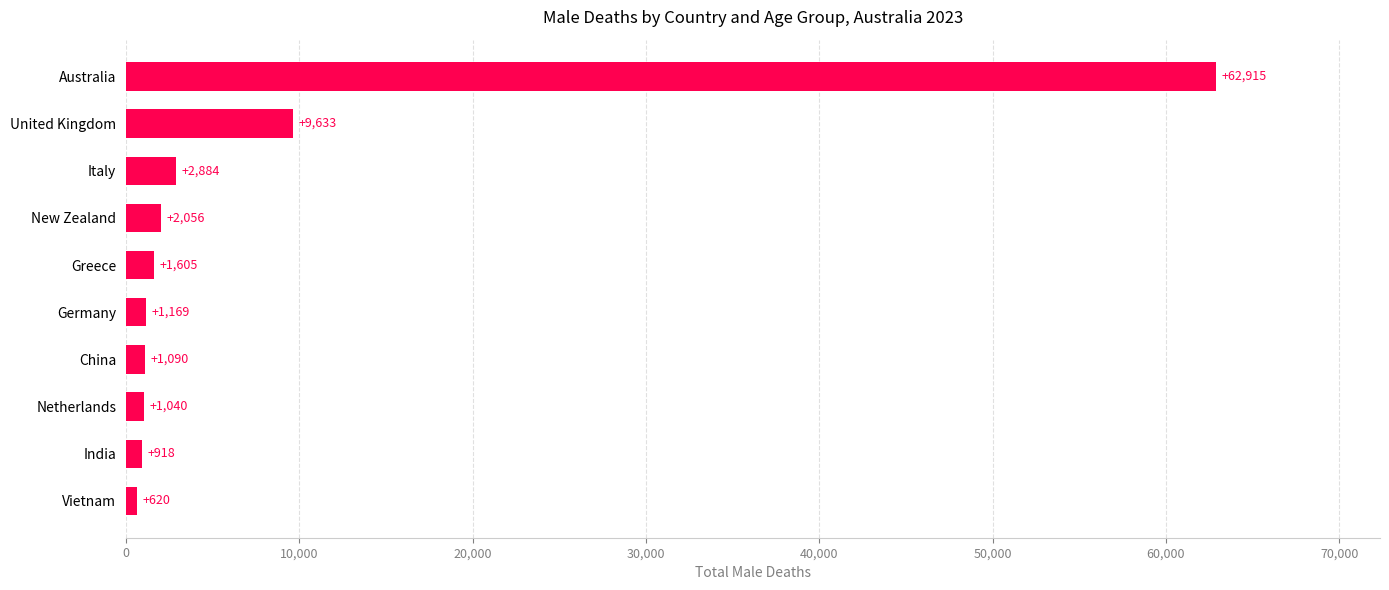

Reading bottom to top, what are all the values shown in this chart?

620	918	1040	1090	1169	1605	2056	2884	9633	62915